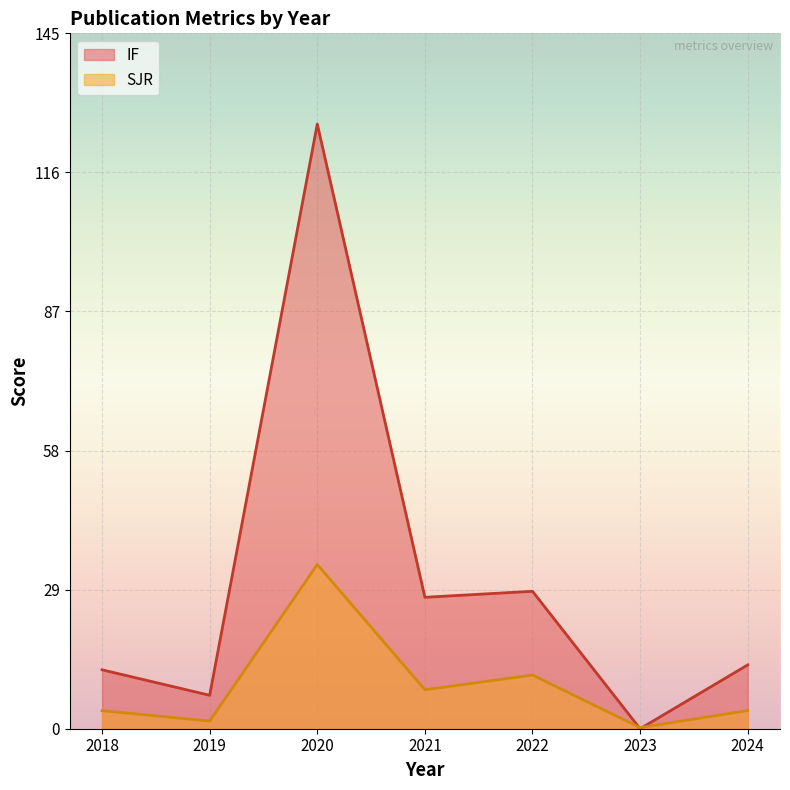

Which has a higher value, 2021 or 2021?

2021